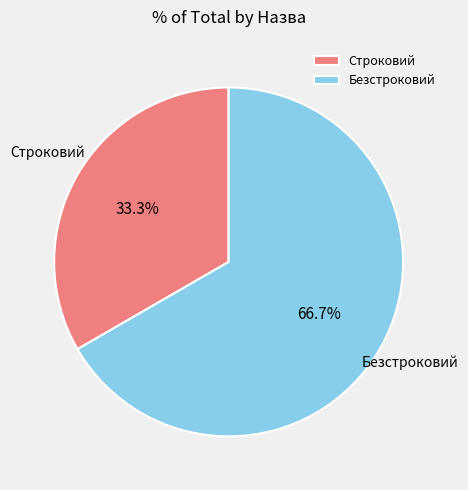

To the nearest percent, what is the difference between the Безстроковий and Строковий slice percentages?

33%